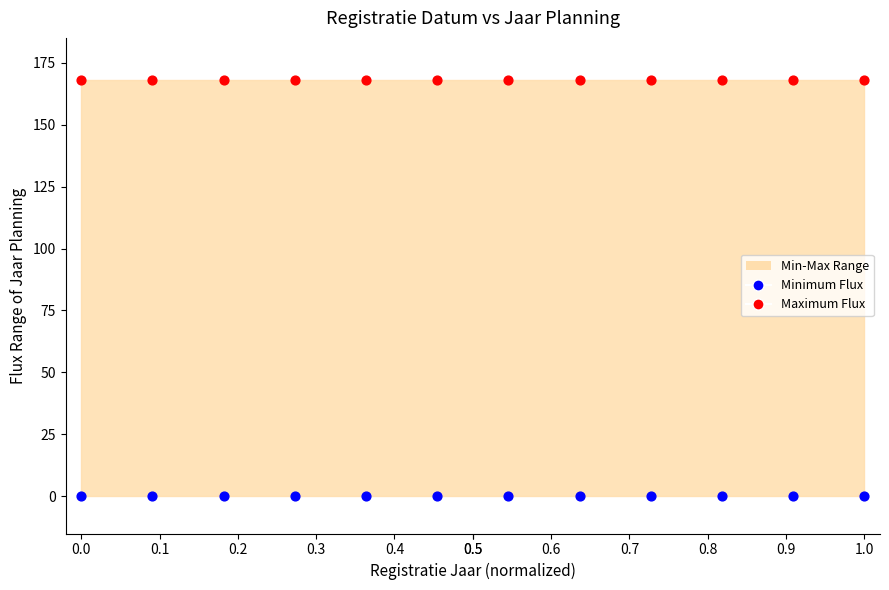

Which series reaches the maximum Y coordinate?

Maximum Flux